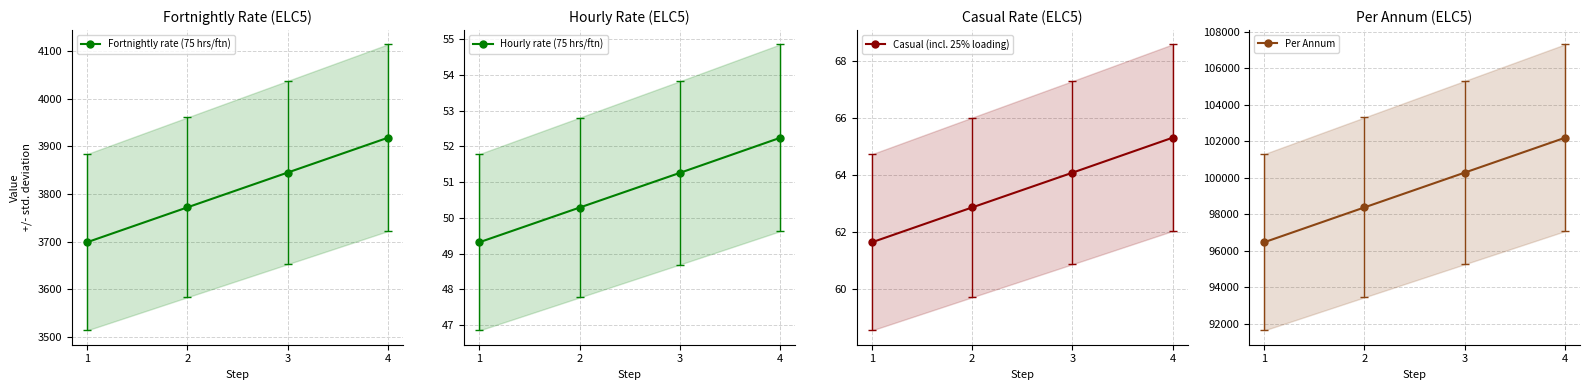

How many categories are shown in the chart?

4